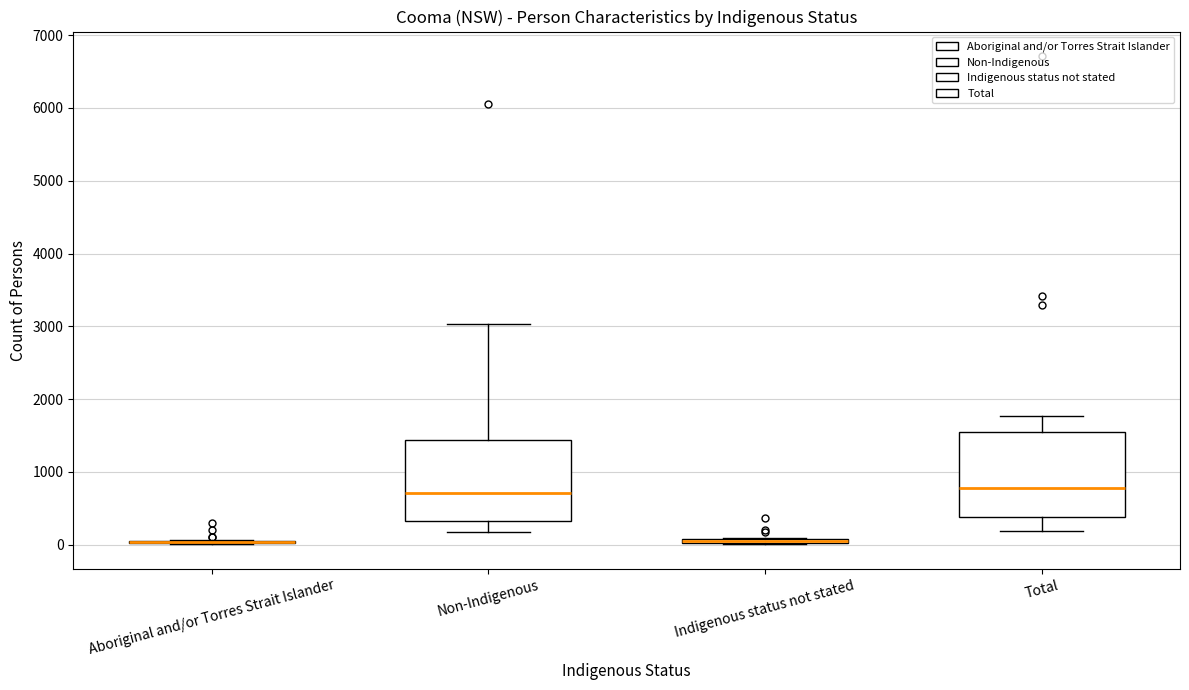

Where does the lower whisker of the box for Total end on the y-axis? The values are not printed on the chart, so give them approximately, as read against the axis.

200